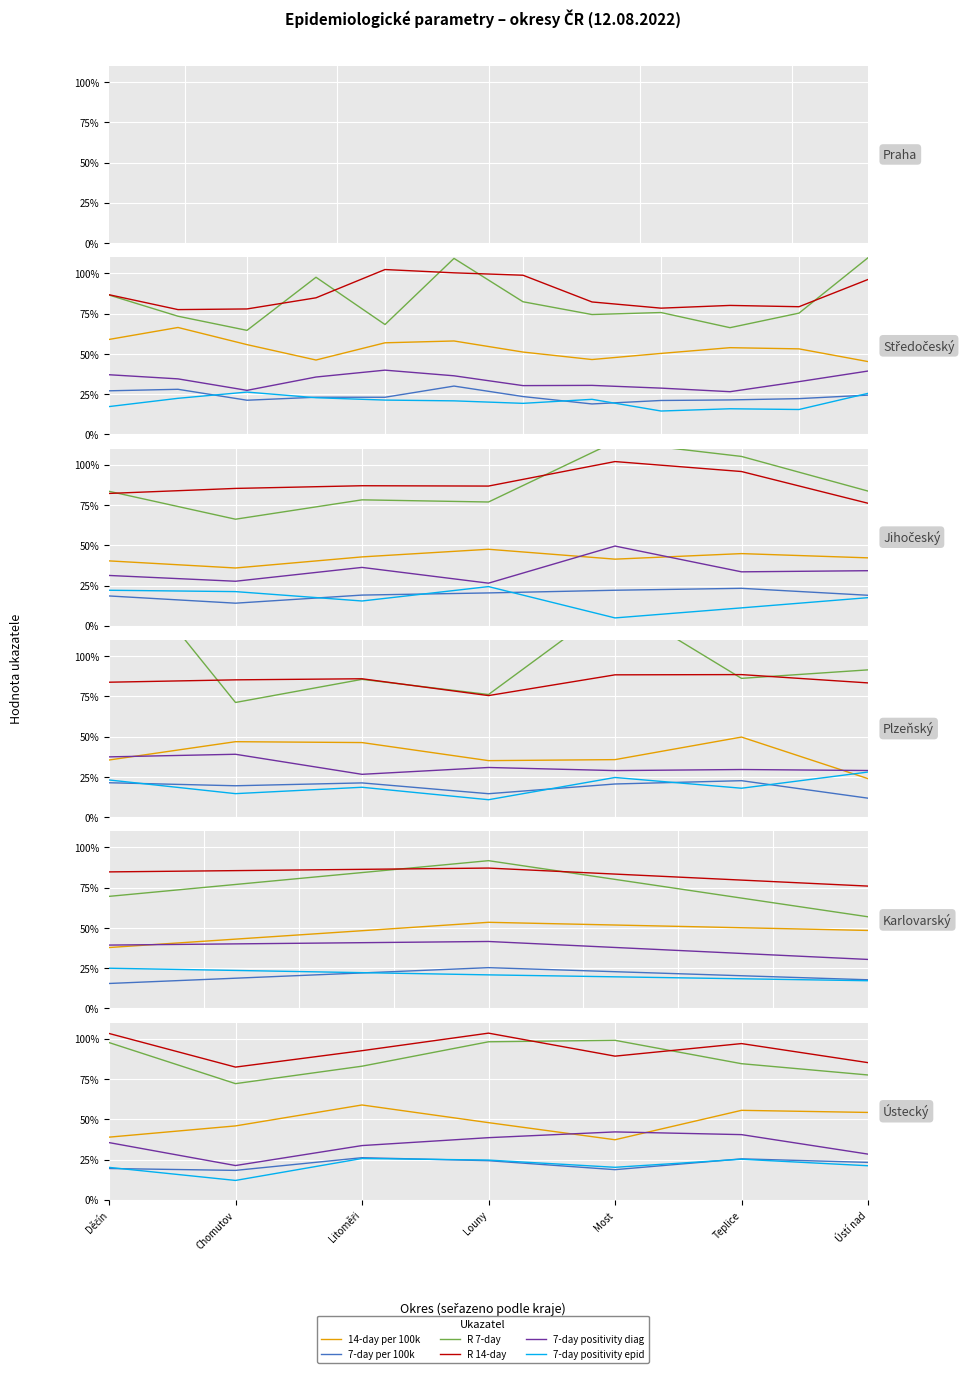

Where is 14-day per 100k nearest to the value 0?

Most